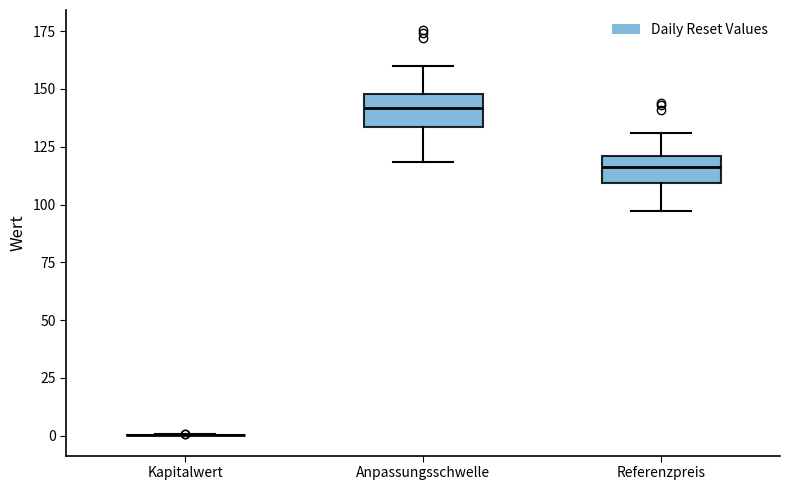

Reading left to right, read every box against the y-axis: the position of its median line, the range the box covers, and the ends of its whiskers. The values are not printed on the chart, so give them approximately, as read against the axis.

Kapitalwert: box collapsed to a line at 0, whiskers 0 to 0
Anpassungsschwelle: median 140, box 135 to 150, whiskers 120 to 160
Referenzpreis: median 115, box 110 to 120, whiskers 95 to 130